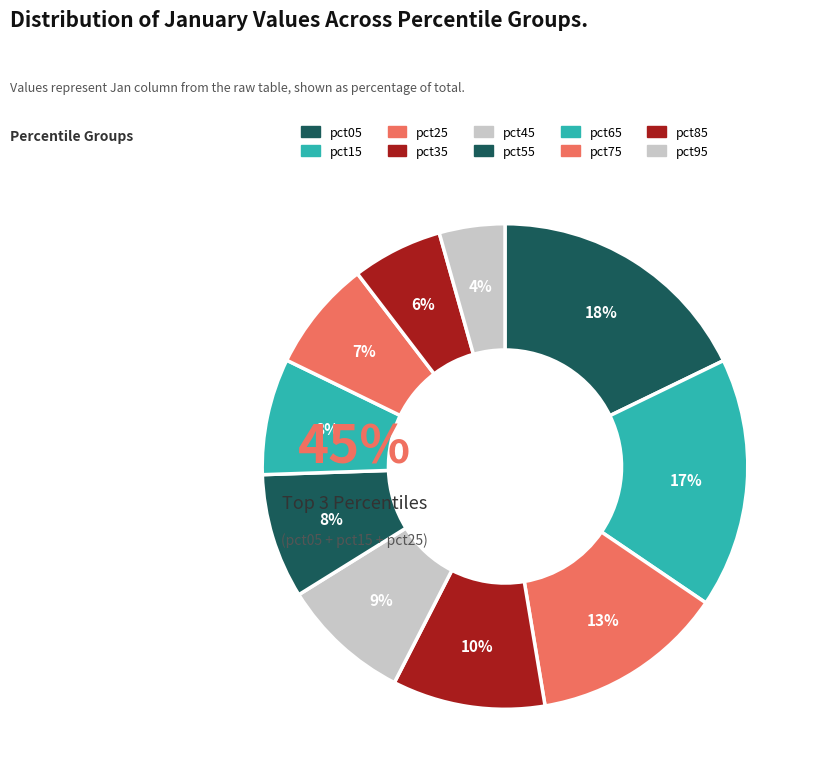

The pct65 slice represents 8% of the pie. True or false?

True